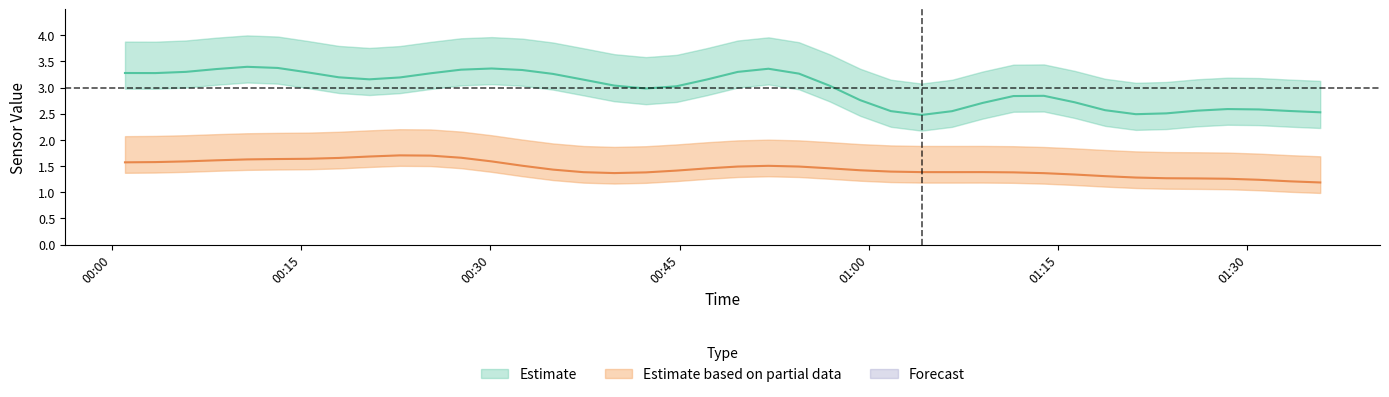

What is the smallest value displayed?

1.1